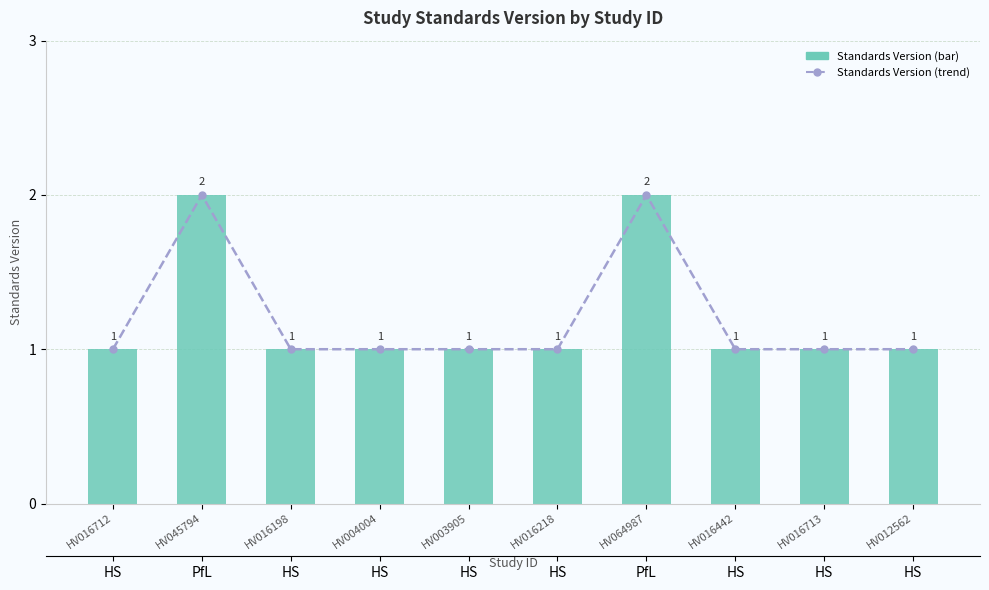

Between HV064987 and HV045794, which is larger?

HV064987